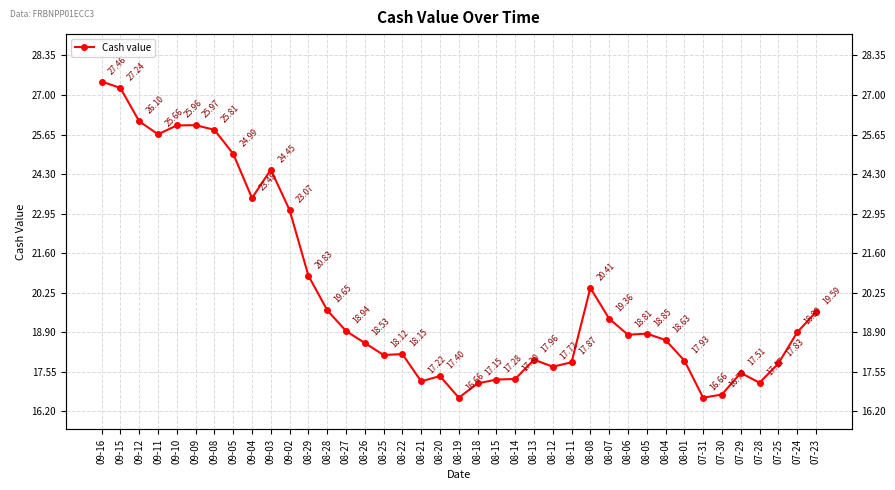

Rank the categories by value from lowest to highest.

08-19, 07-31, 07-30, 08-18, 07-28, 08-21, 08-15, 08-14, 08-20, 07-29, 08-12, 07-25, 08-11, 08-01, 08-13, 08-25, 08-22, 08-26, 08-04, 08-06, 08-05, 07-24, 08-27, 08-07, 07-23, 08-28, 08-08, 08-29, 09-02, 09-04, 09-03, 09-05, 09-11, 09-08, 09-10, 09-09, 09-12, 09-15, 09-16